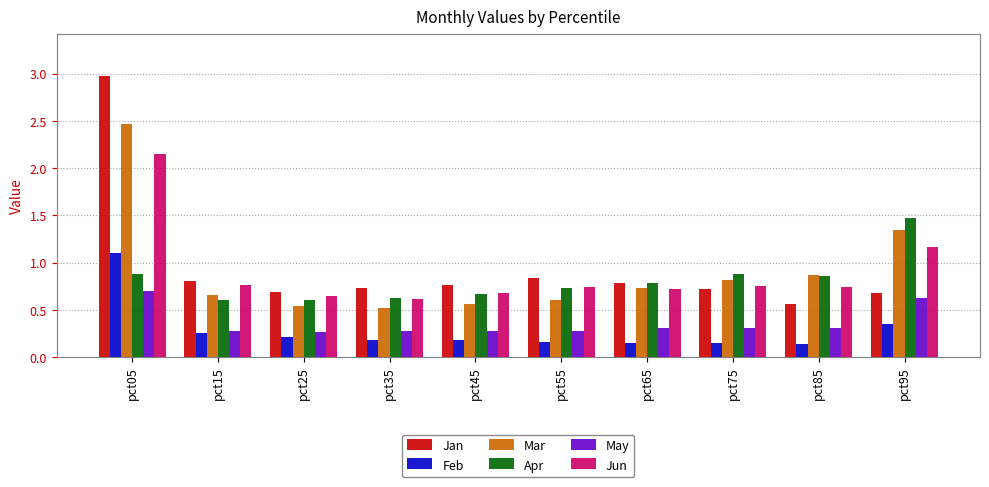

What is the highest value of the Apr series?

1.5